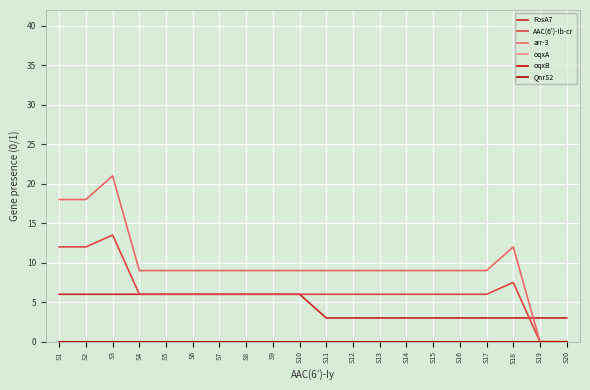

True or false: arr-3 and oqxB intersect in this chart.

False